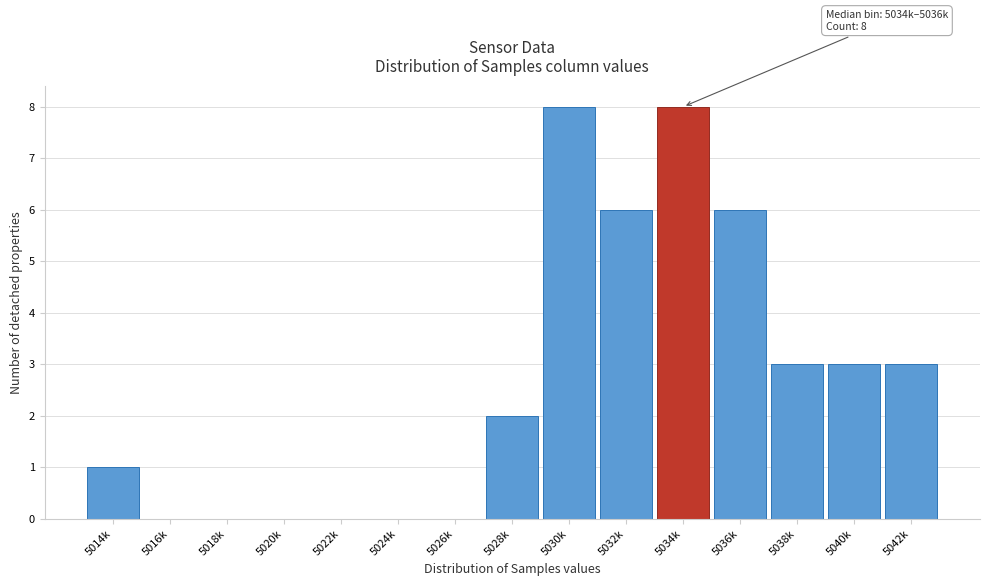

Reading right to left, what are all the values shown in this chart?

5042k=3	5040k=3	5038k=3	5036k=6	5034k=8	5032k=6	5030k=8	5028k=2	5026k=0	5024k=0	5022k=0	5020k=0	5018k=0	5016k=0	5014k=1